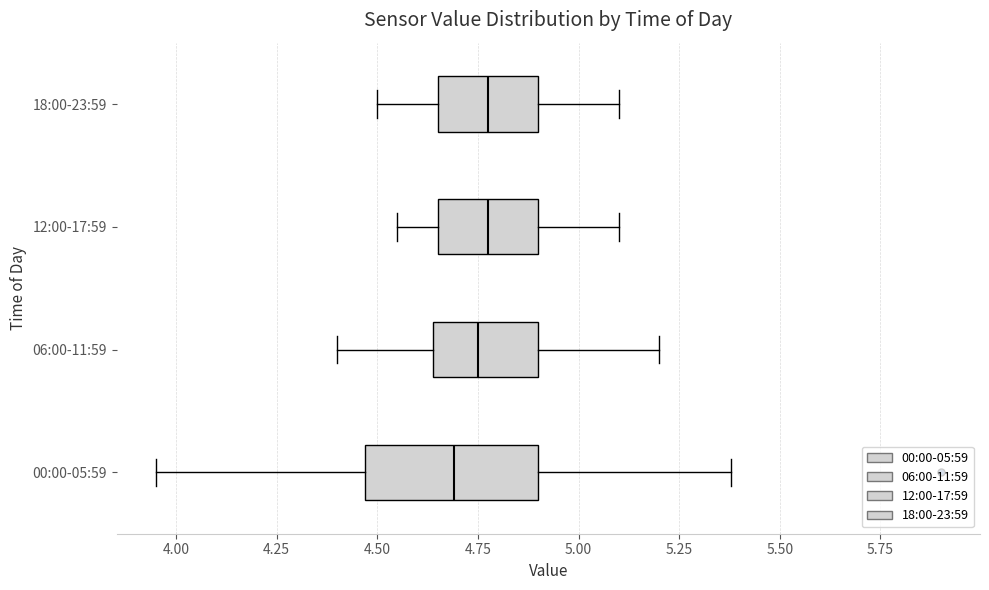

Where does the left whisker of the box for 18:00-23:59 end on the x-axis? The values are not printed on the chart, so give them approximately, as read against the axis.

4.50